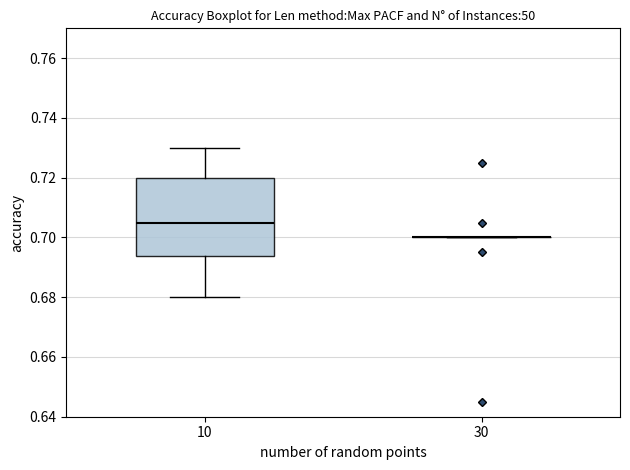

Reading left to right, transcribe this box plot: for each box, give where its median line is, the range the box spans, and where its two whiskers end, as read against the y-axis. The values are not printed on the chart, so give them approximately, as read against the axis.

10: median 0.706, box 0.694 to 0.720, whiskers 0.680 to 0.730
30: box collapsed to a line at 0.700, whiskers 0.700 to 0.700